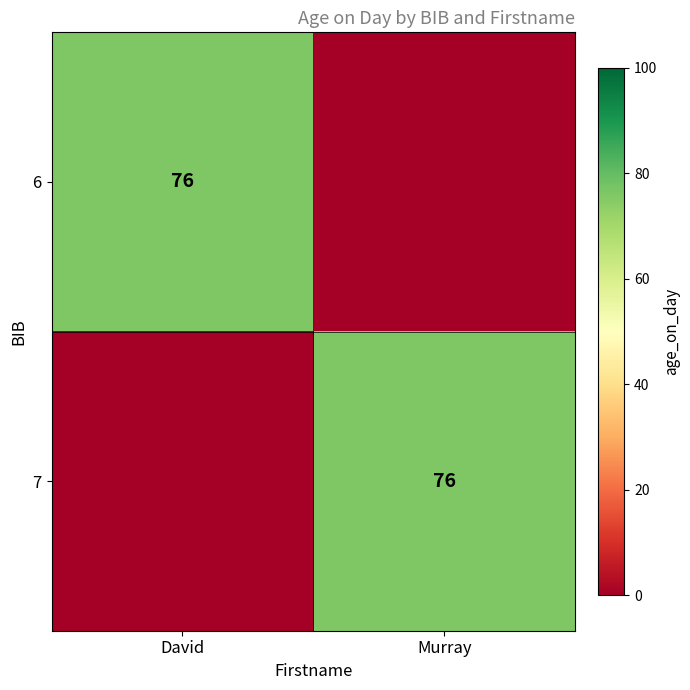

True or false: 6 has a value of 45 at David.

False